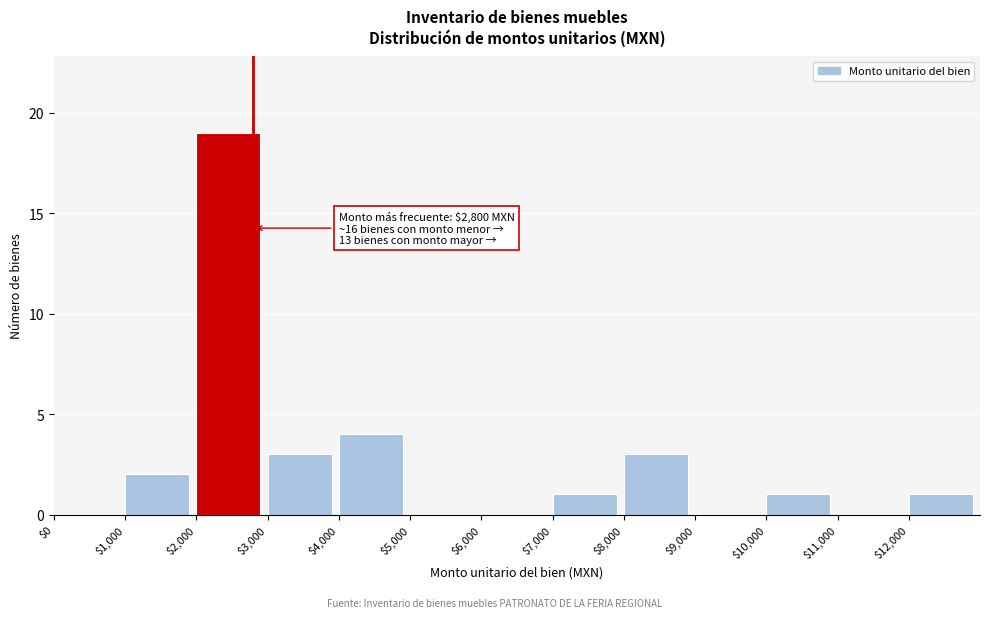

Which range on the x-axis has the tallest bar?

2000 to 3000